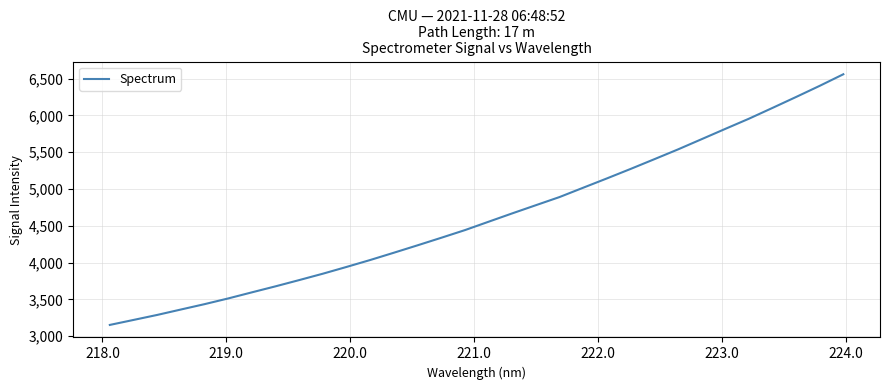

What is the maximum value shown in the chart?

6560.2